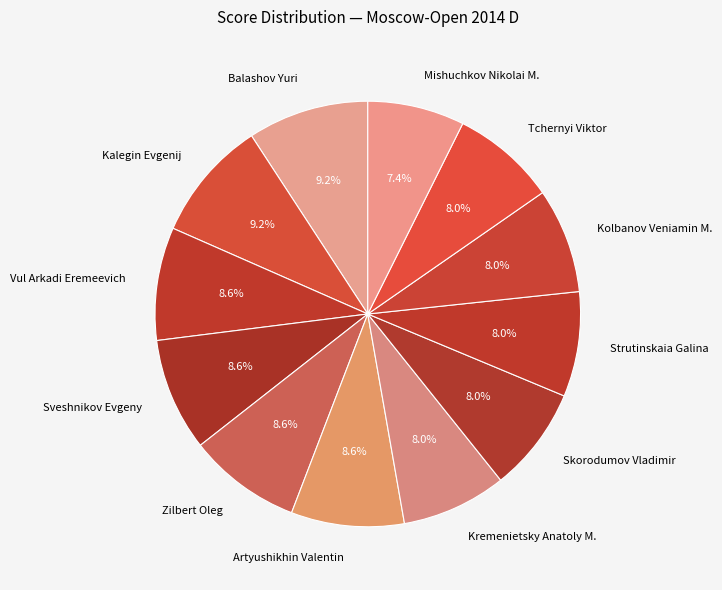

Which has a higher value, Vul Arkadi Eremeevich or Tchernyi Viktor?

Vul Arkadi Eremeevich